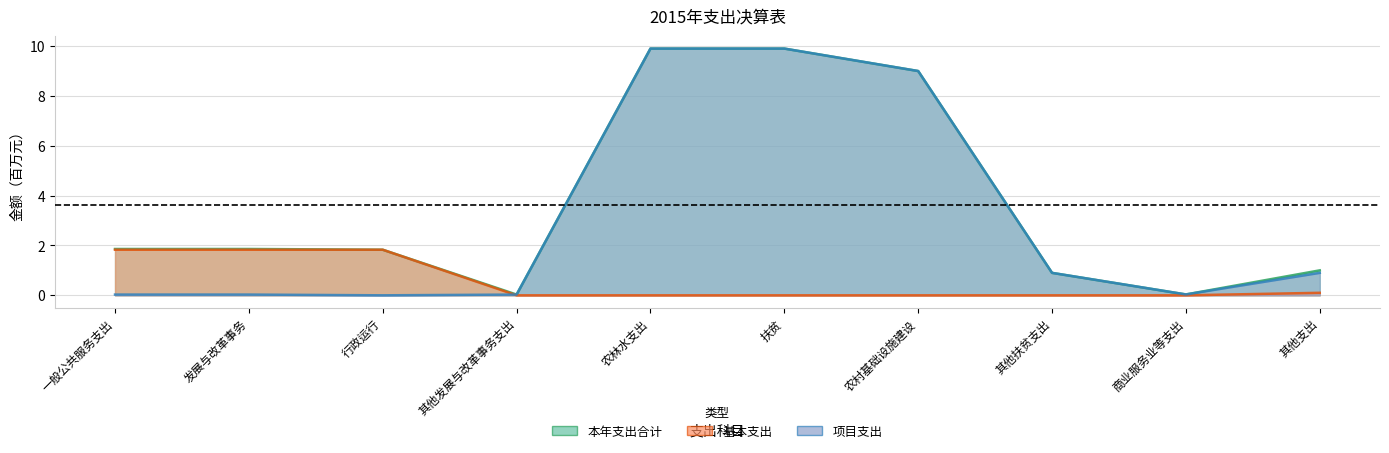

The 基本支出 series shows 0.0 at 农林水支出. True or false?

True